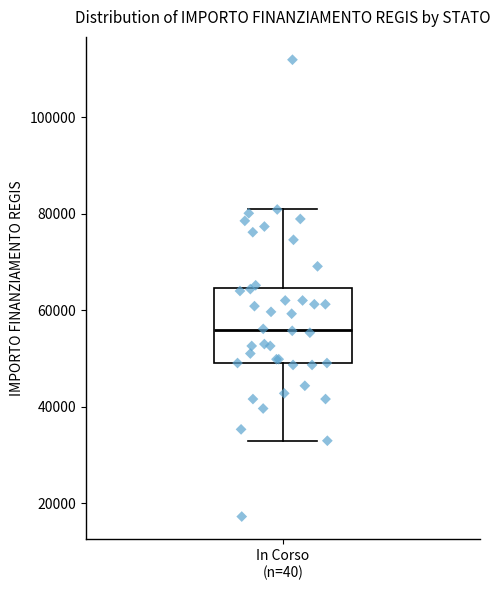

Transcribe this box plot: give where the median line is, the range the box spans, and where the two whiskers end, as read against the y-axis. The values are not printed on the chart, so give them approximately, as read against the axis.

median 56000, box 50000 to 64000, whiskers 32000 to 80000